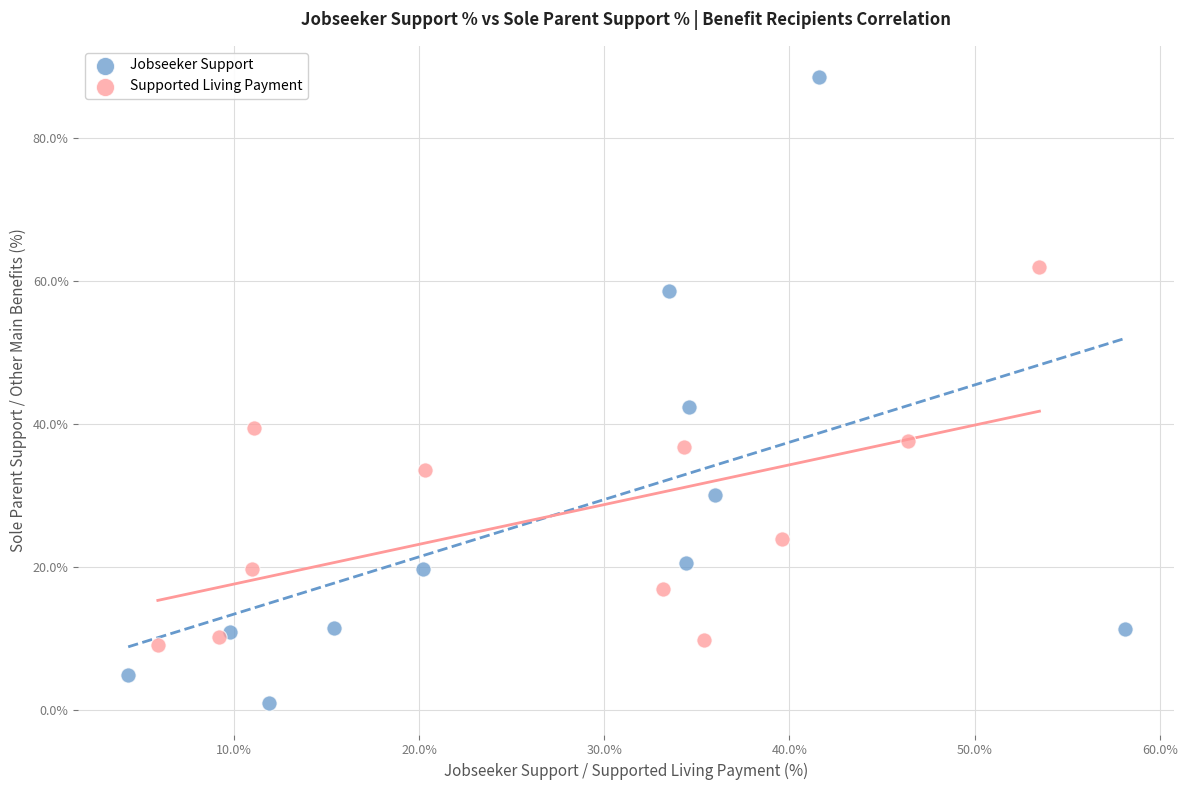

Which series has the largest Y range (max minus min)?

Jobseeker Support